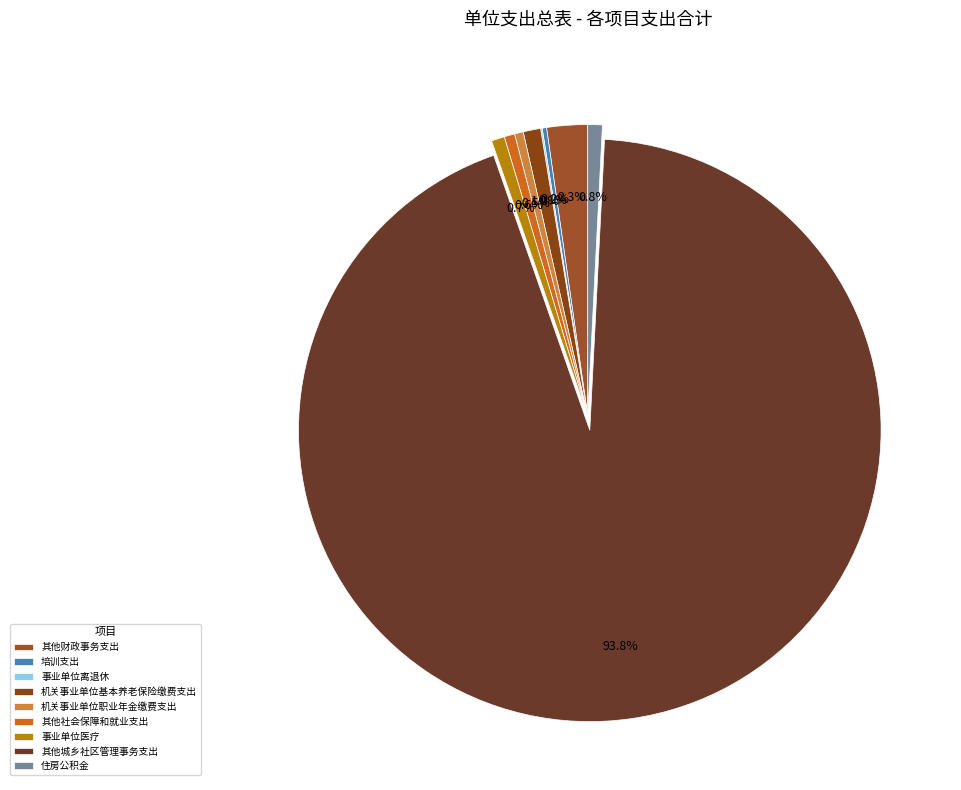

What is the ratio of the value at 事业单位离退休 to the value at 机关事业单位基本养老保险缴费支出?

0.1